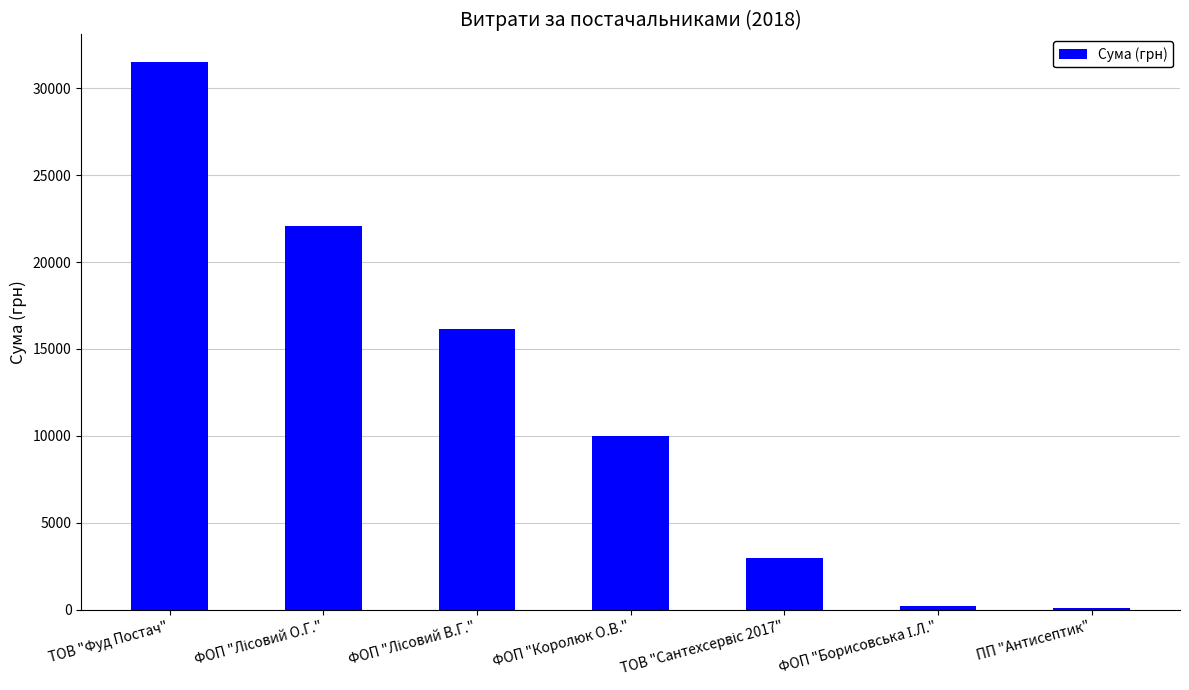

Approximately how many times larger is the value at ФОП "Королюк О.В." compared to ТОВ "Фуд Постач"?

0.3